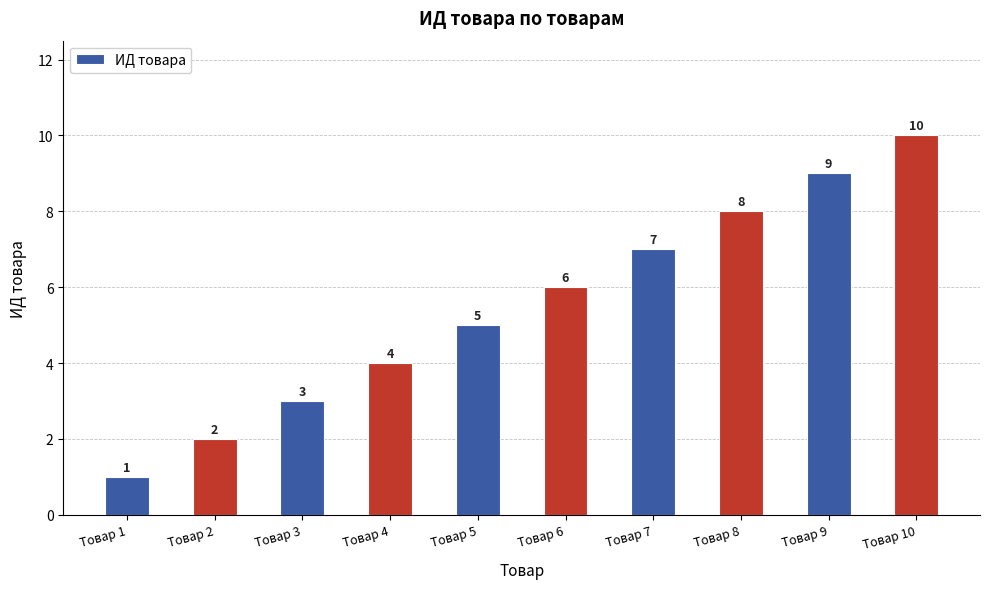

At which category does the chart reach its minimum across all series?

Товар 1